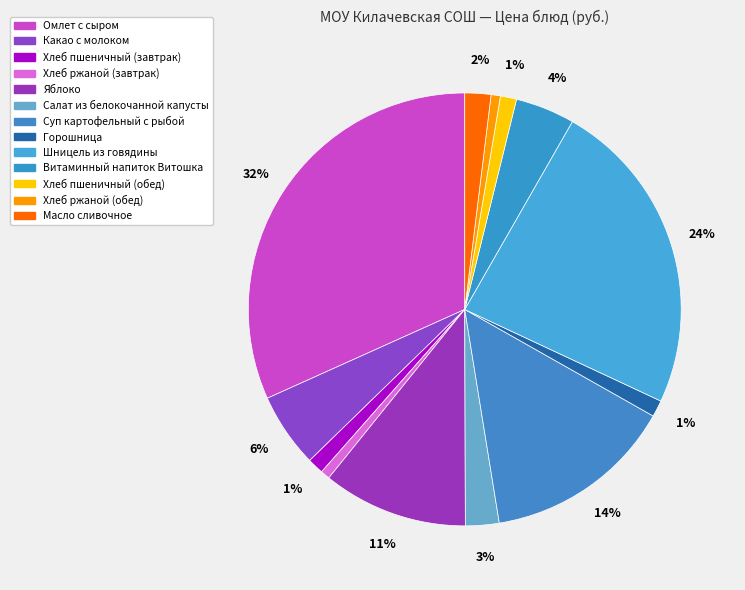

How many segments does this pie chart have?

13